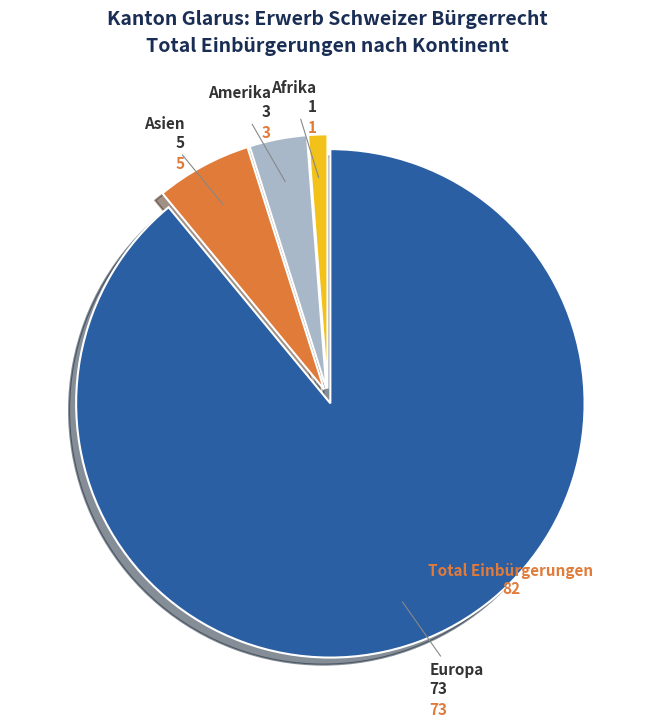

Between Europa and Asien, which is larger?

Europa